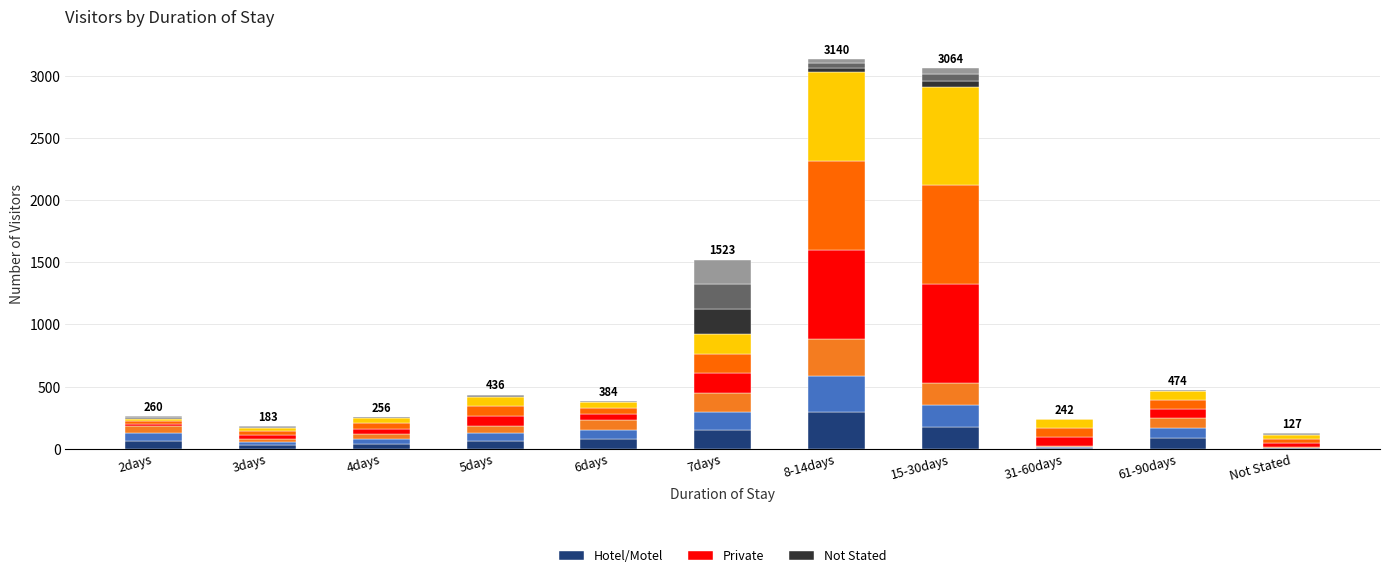

What value does the Hotel/Motel series have at 5days?

61.7